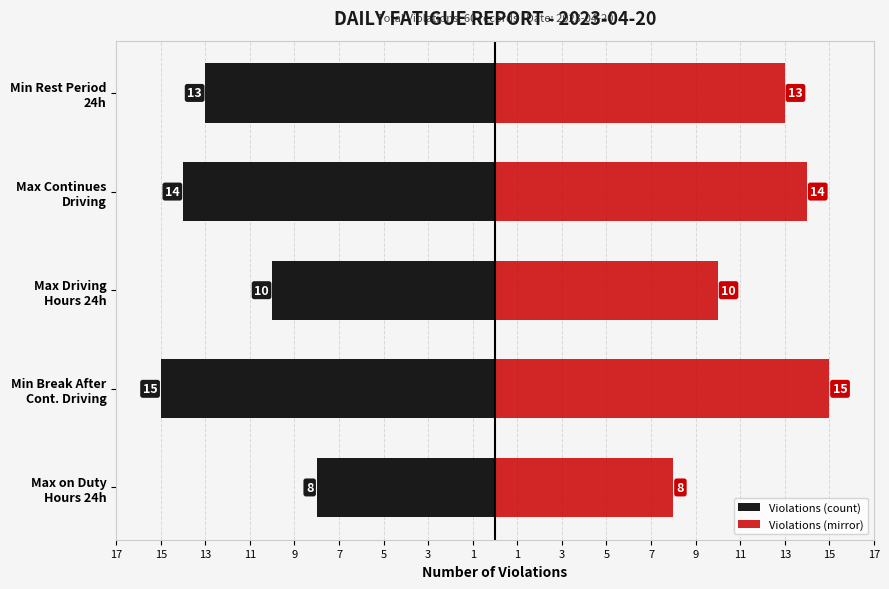

What is the value of the Violations (mirror) bar at the 2nd from the left?

15